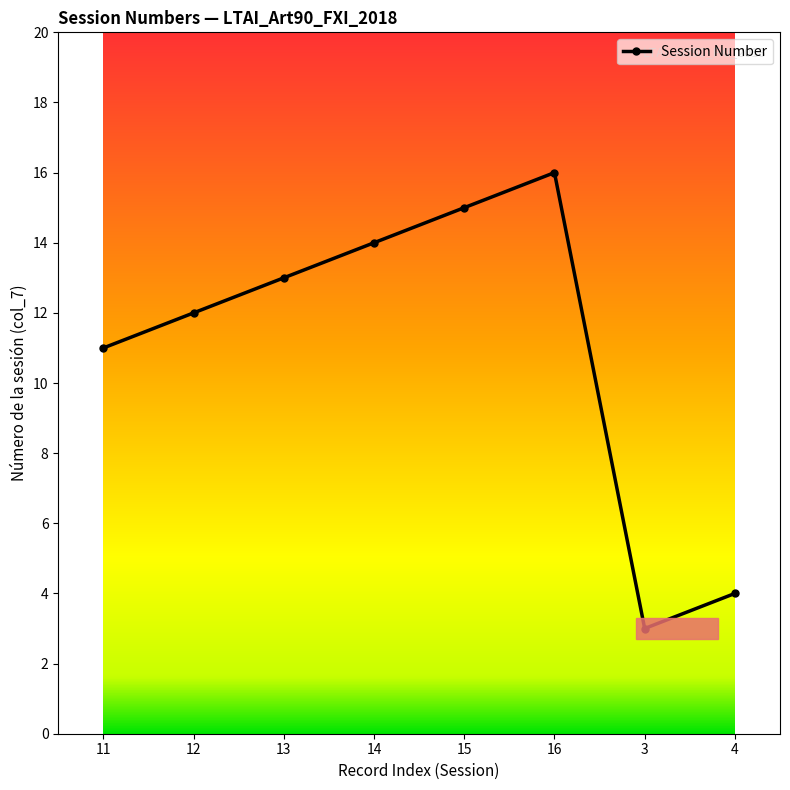

List the labels in order of value, smallest first.

3, 4, 11, 12, 13, 14, 15, 16